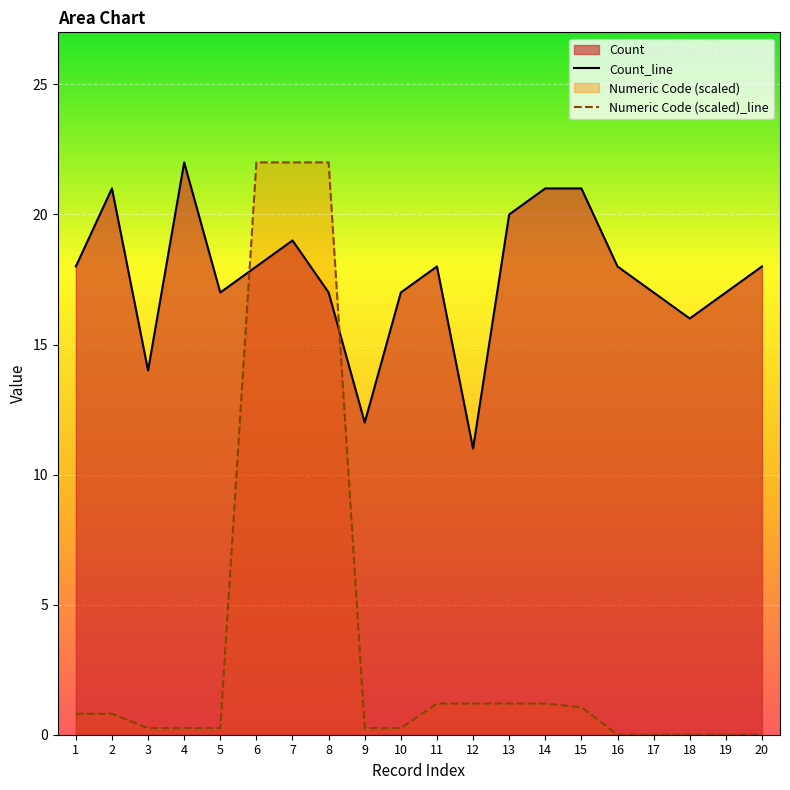

What is the total value across all series at 18?

16.0